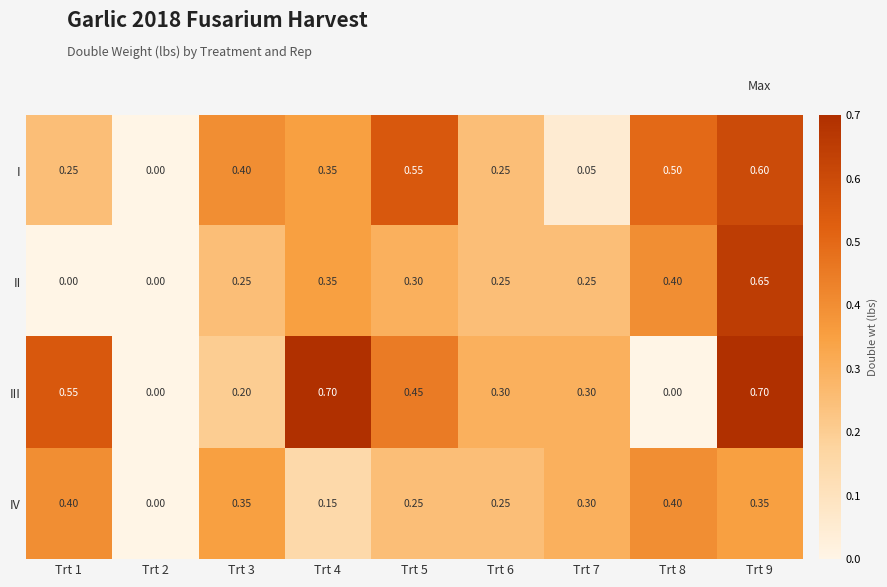

How many categories are shown in the chart?

9